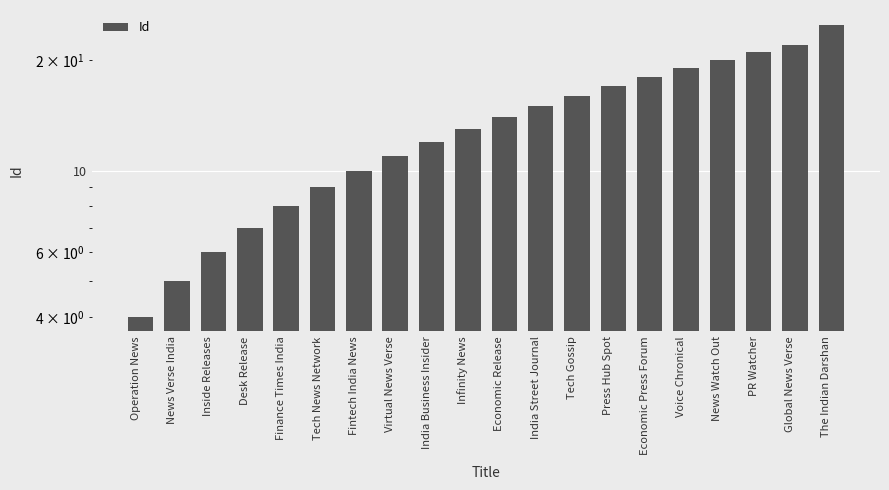

What is the sum of all values?

272